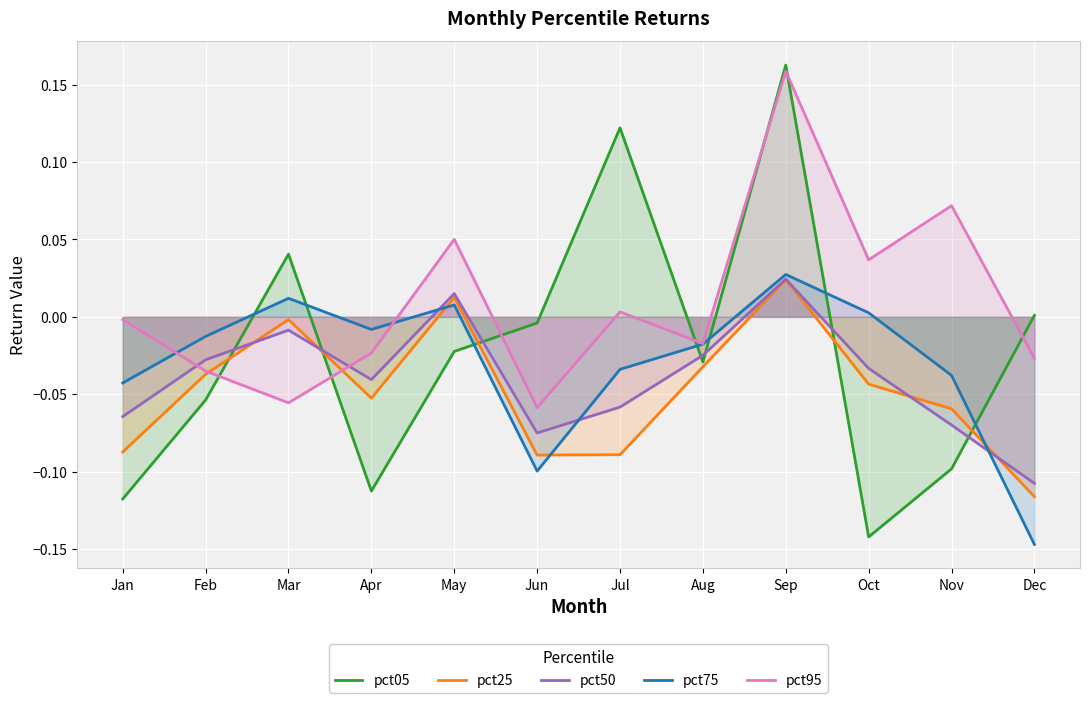

The pct05 series shows -0.1 at Feb. True or false?

False